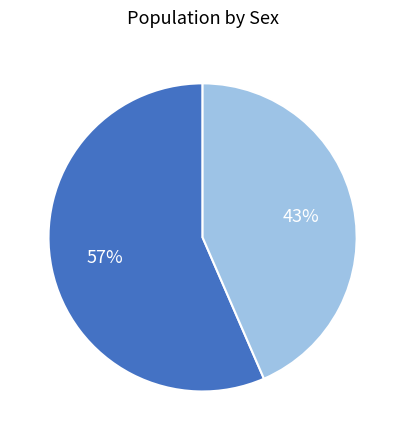

To the nearest percent, what is the average slice percentage?

50%